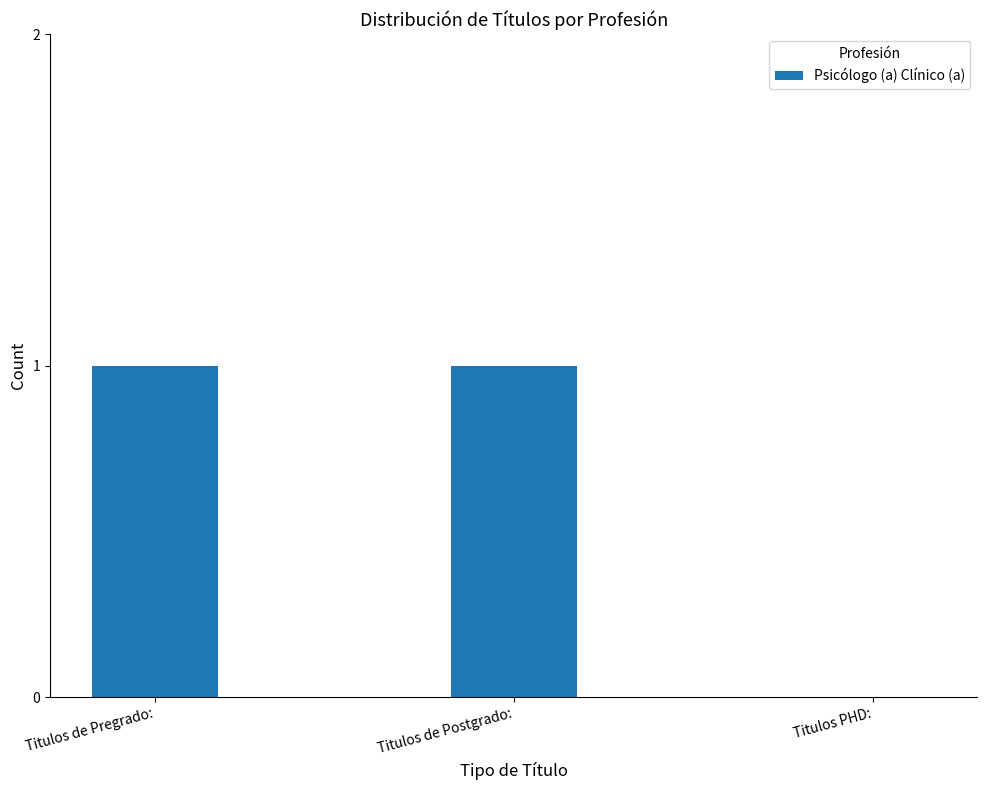

At which label is the value closest to 0?

Titulos PHD: